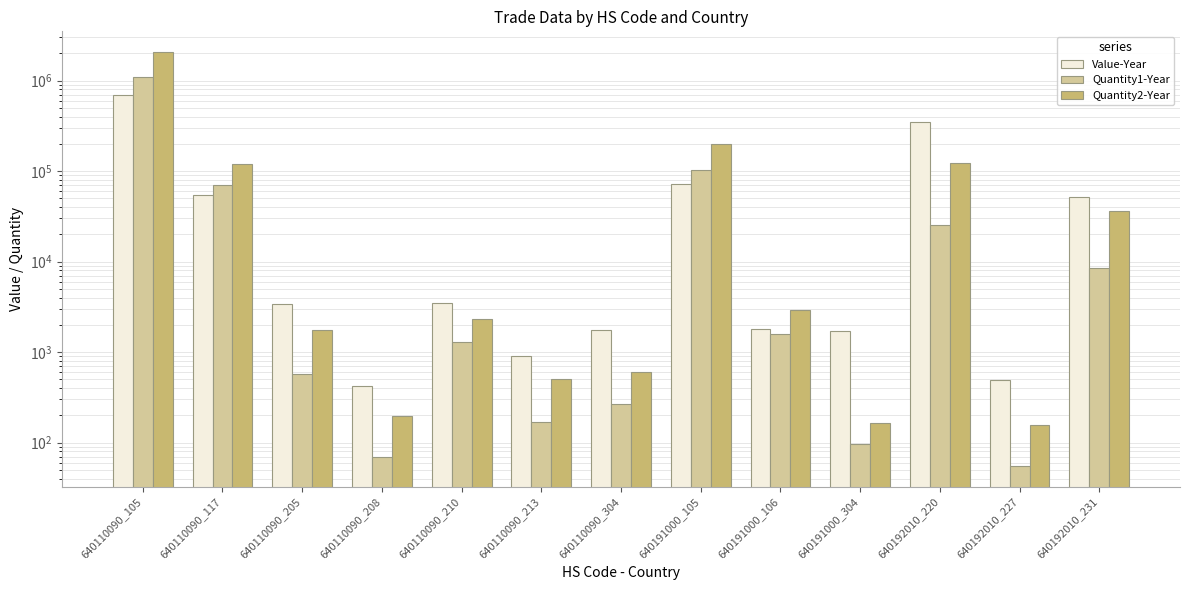

Is the value of Quantity2-Year at 640191000_304 greater than the value of Quantity1-Year at 640110090_105?

No